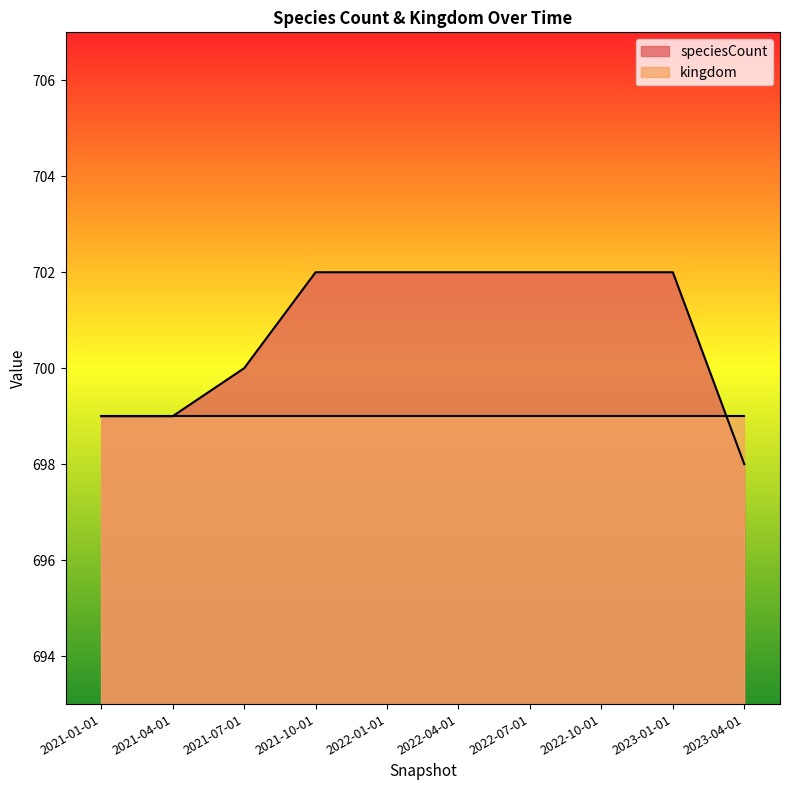

At which label is the value closest to 700?

2021-07-01